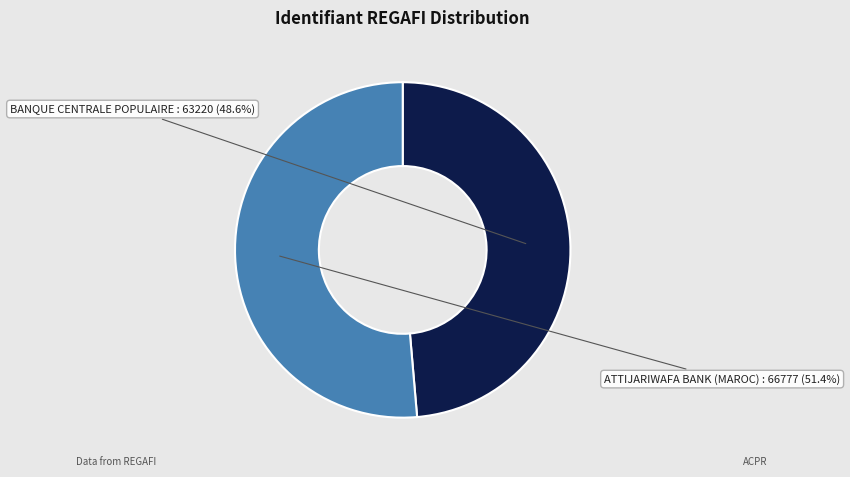

To the nearest percent, what is the difference between the largest and smallest slice percentages?

3%